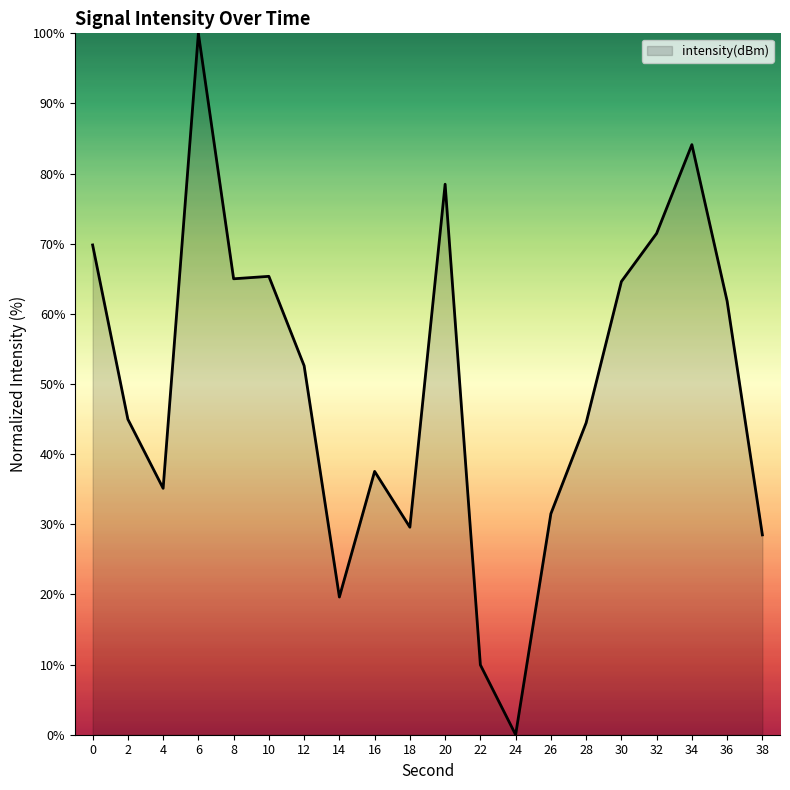

What is the change in value from 16 to 18?

-8.0